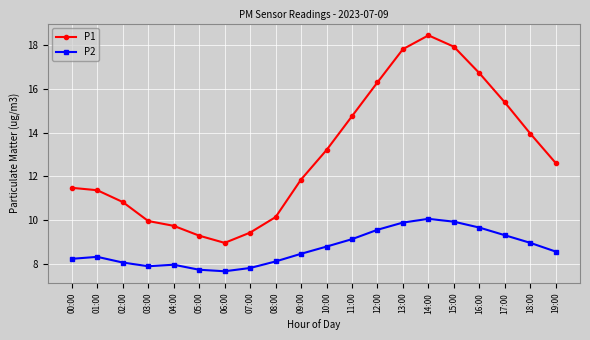

In P1, how many points are lower than both neighbors (excluding endpoints)?

1